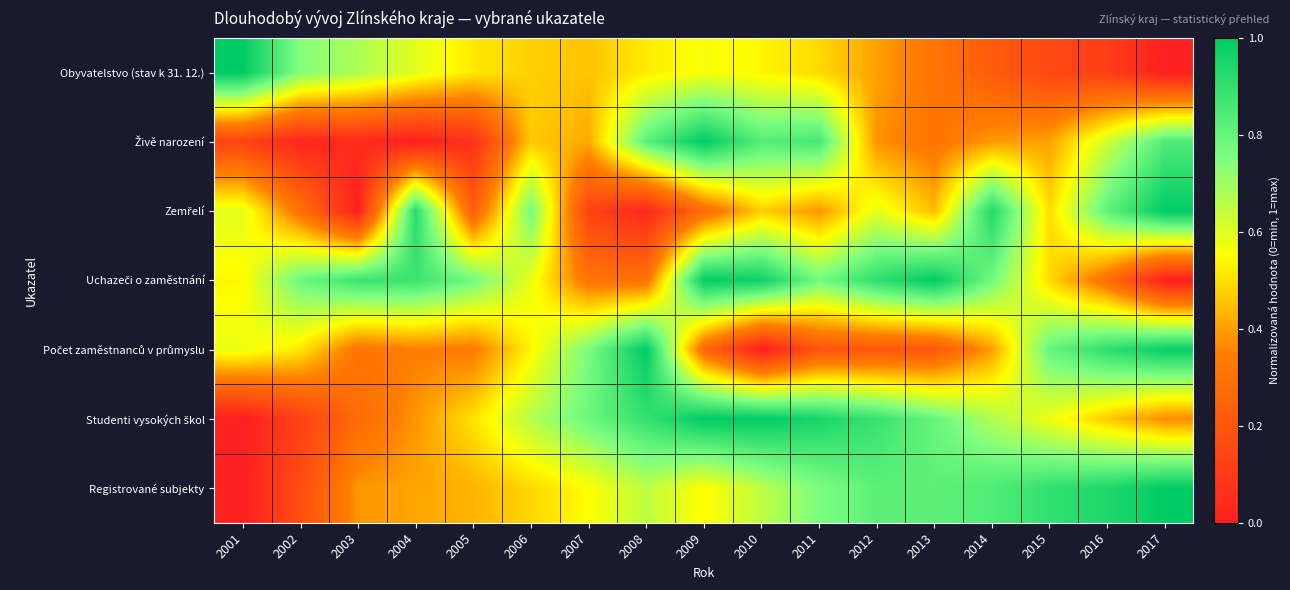

What is the total value across all series at 2011?

4.4